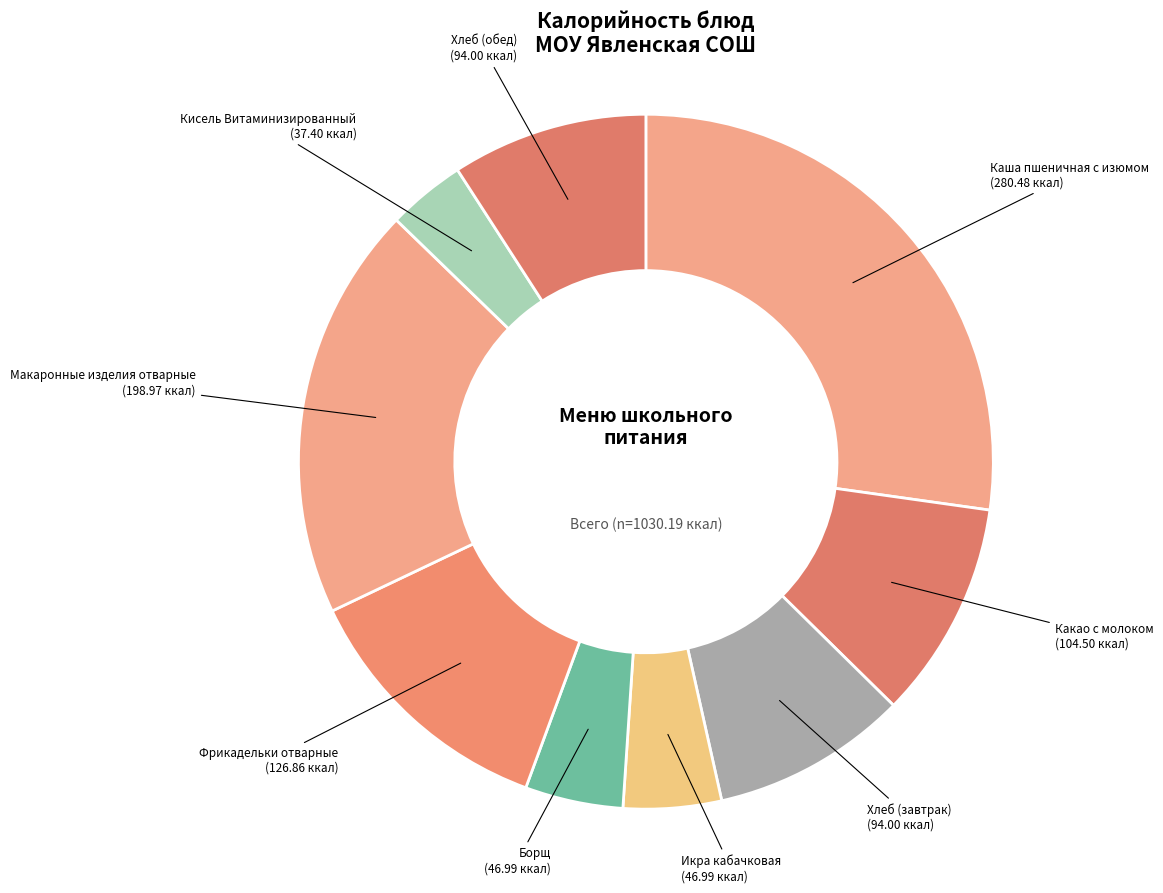

Which has a higher value, Борщ or Фрикадельки отварные?

Фрикадельки отварные